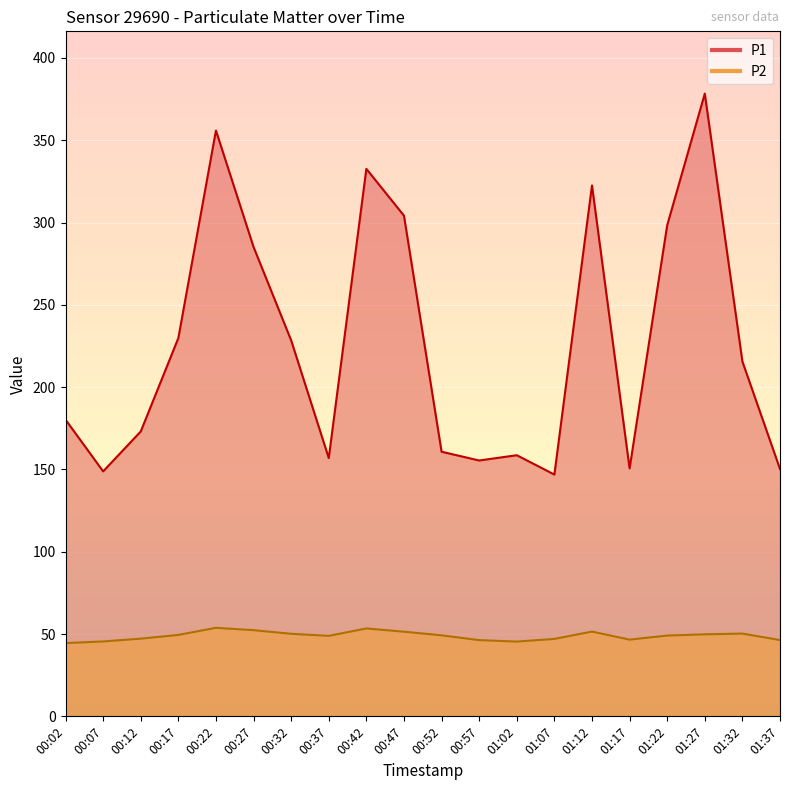

What is the difference between the P1 values at 01:37 and 00:42?

182.4